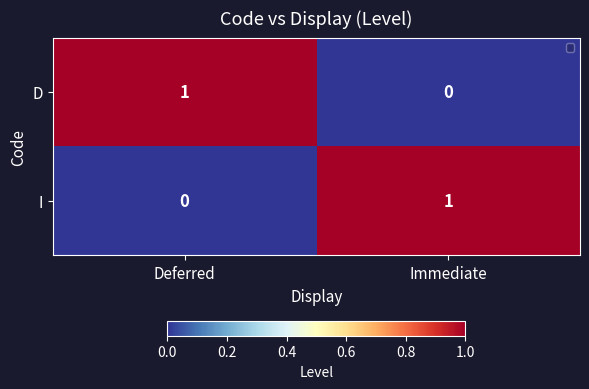

Reading left to right, extract all data points from this chart.

D: 1	0
I: 0	1